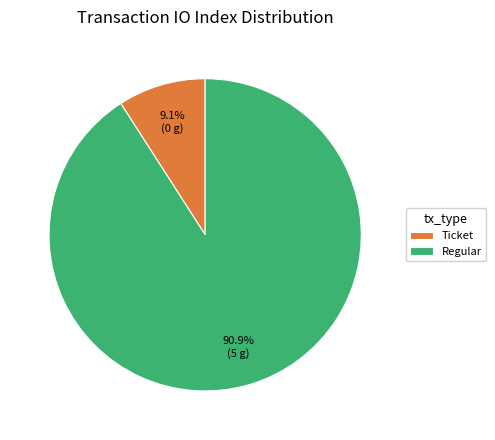

To the nearest percent, what is the difference between the largest and smallest slice percentages?

82%